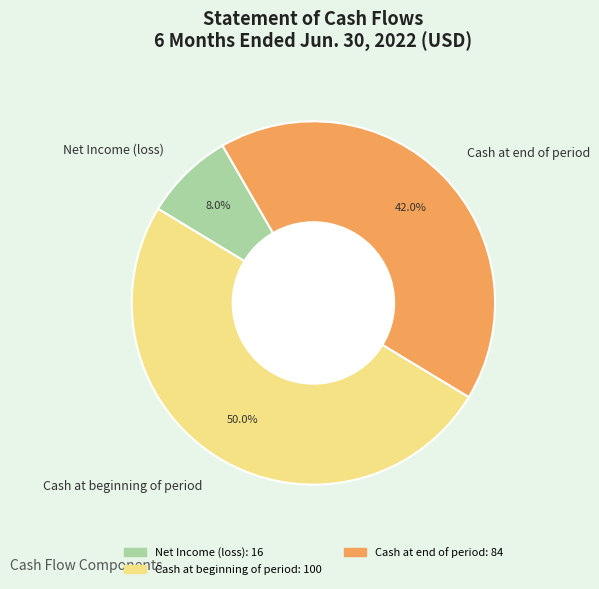

What is the ratio of the value at Cash at end of period to the value at Cash at beginning of period?

0.8